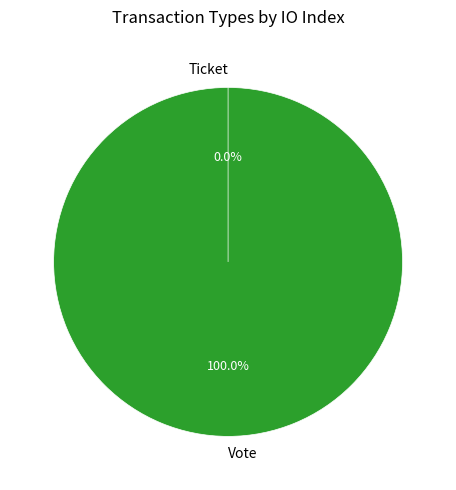

What is the total percentage of Vote and Ticket?

100.0%